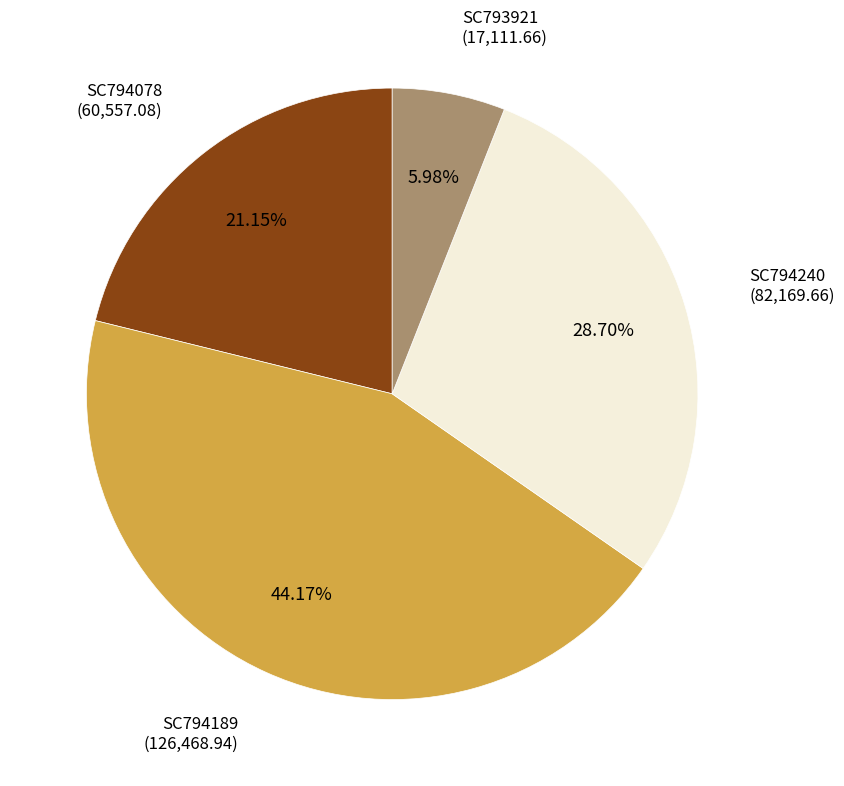

To the nearest percent, what is the combined percentage of SC794078 and SC794240?

50%